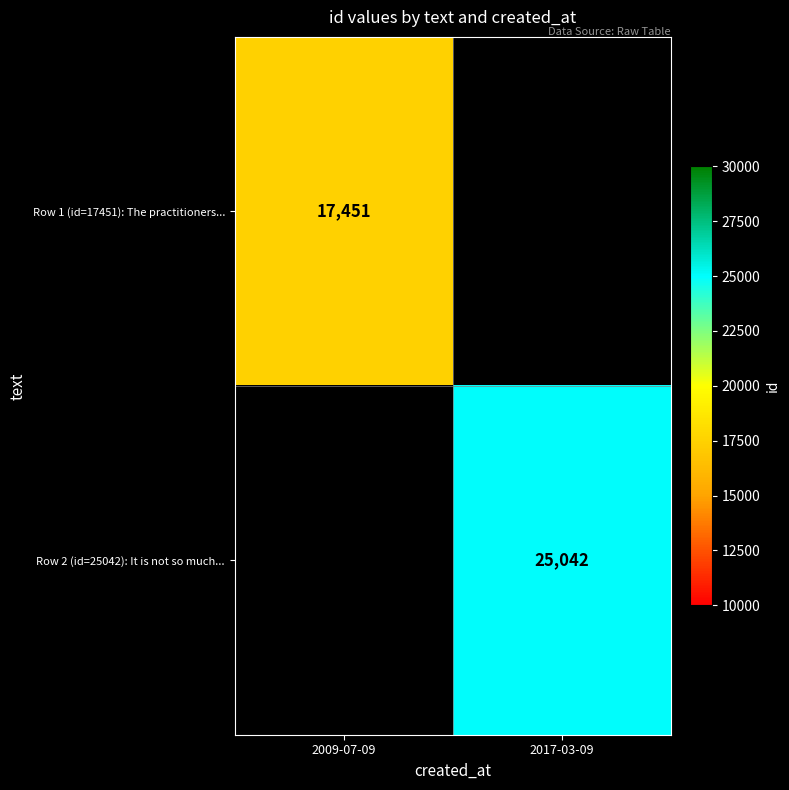

The Row 2 (id=25042): It is not so much... series shows 37481 at 2017-03-09. True or false?

False